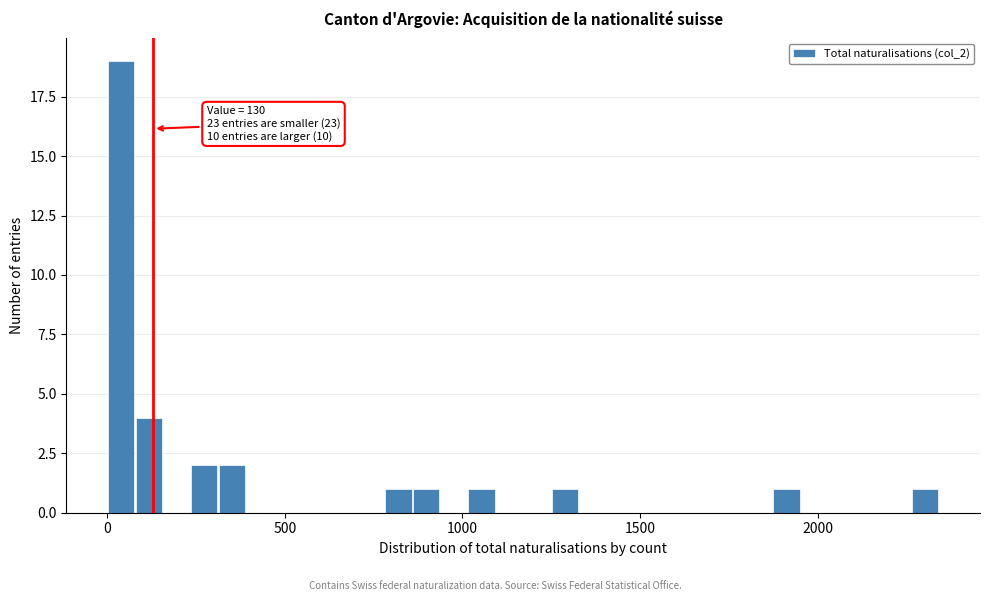

Read against the x-axis, roughly where is the centre of the tallest bar?

50